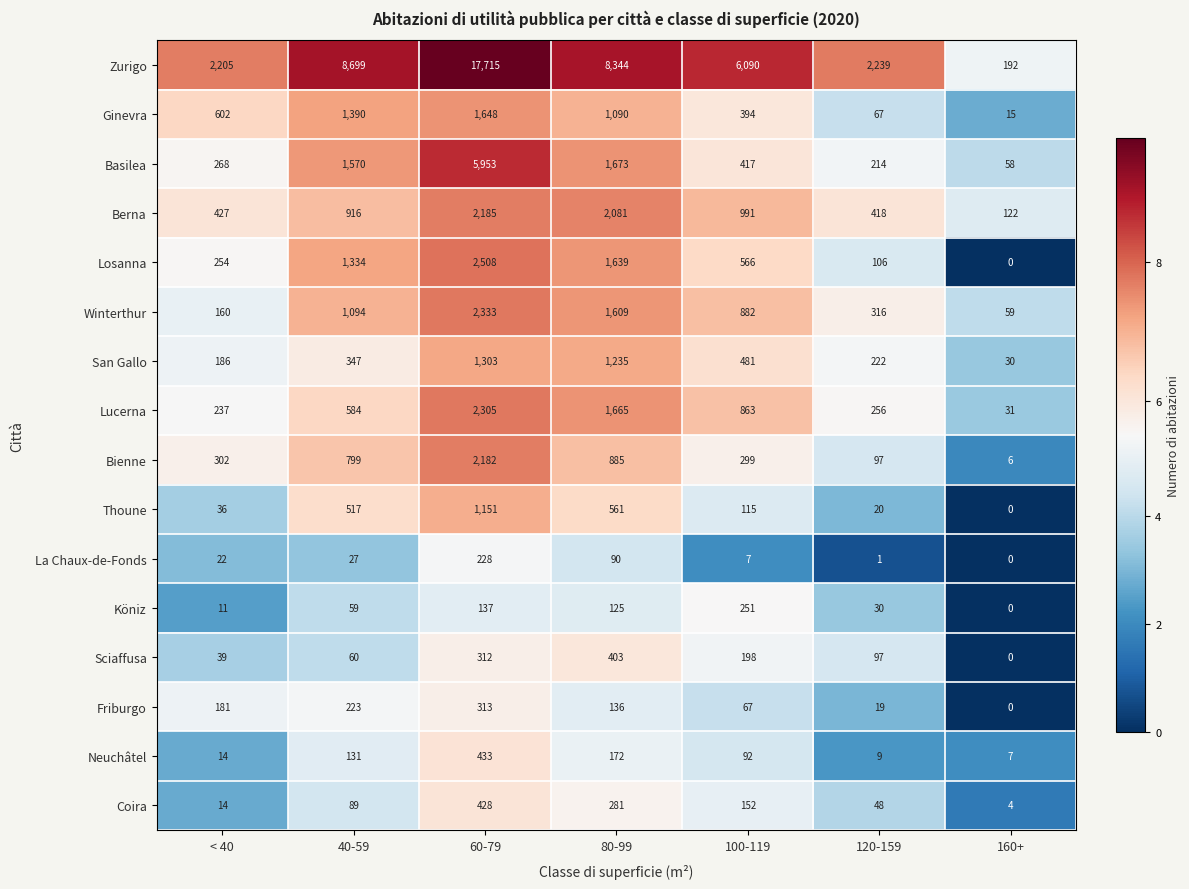

At which category does the chart reach its peak across all series?

60-79